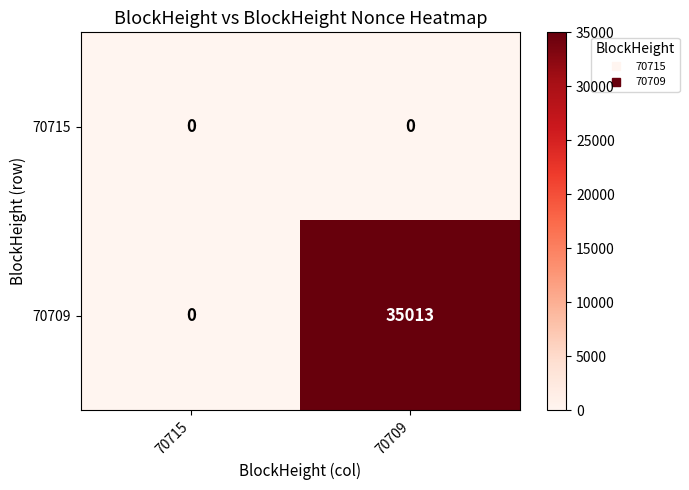

At which category is the sum across all series the highest?

70709